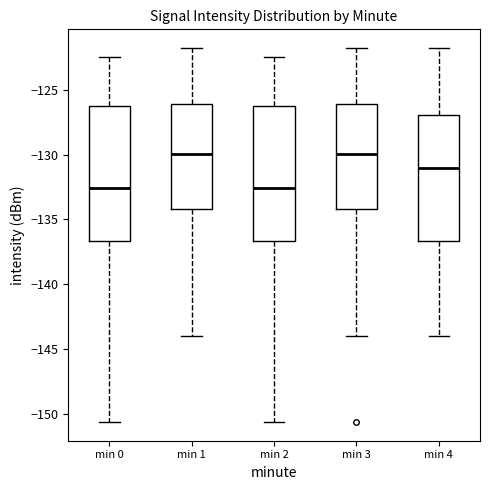

Reading left to right, transcribe this box plot: for each box, give where its median line is, the range the box spans, and where its two whiskers end, as read against the y-axis. The values are not printed on the chart, so give them approximately, as read against the axis.

min 0: median -132.5, box -136.5 to -126.0, whiskers -150.5 to -122.5
min 1: median -130.0, box -134.0 to -126.0, whiskers -144.0 to -122.0
min 2: median -132.5, box -136.5 to -126.0, whiskers -150.5 to -122.5
min 3: median -130.0, box -134.0 to -126.0, whiskers -144.0 to -122.0
min 4: median -131.0, box -136.5 to -127.0, whiskers -144.0 to -122.0